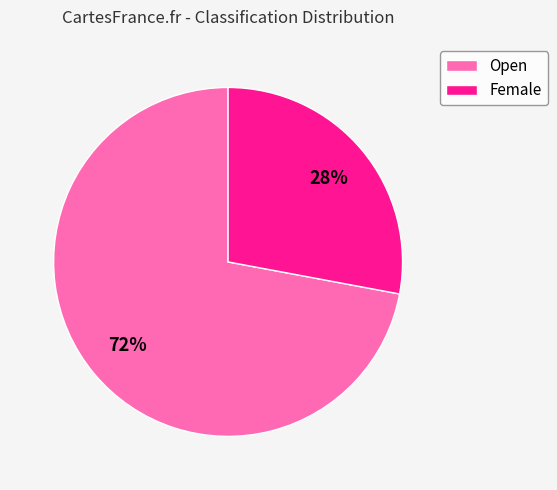

Does Female account for over 50% of the chart?

No